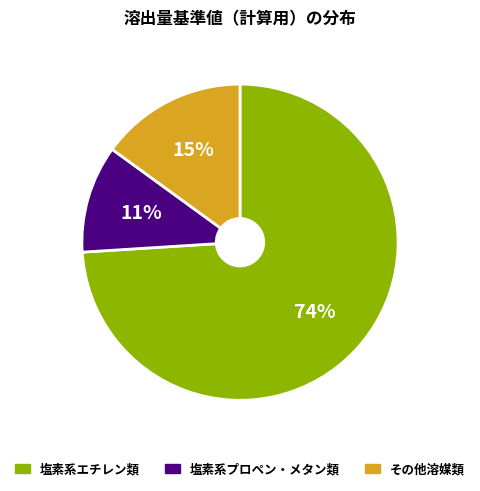

Is there a majority slice in this chart?

Yes